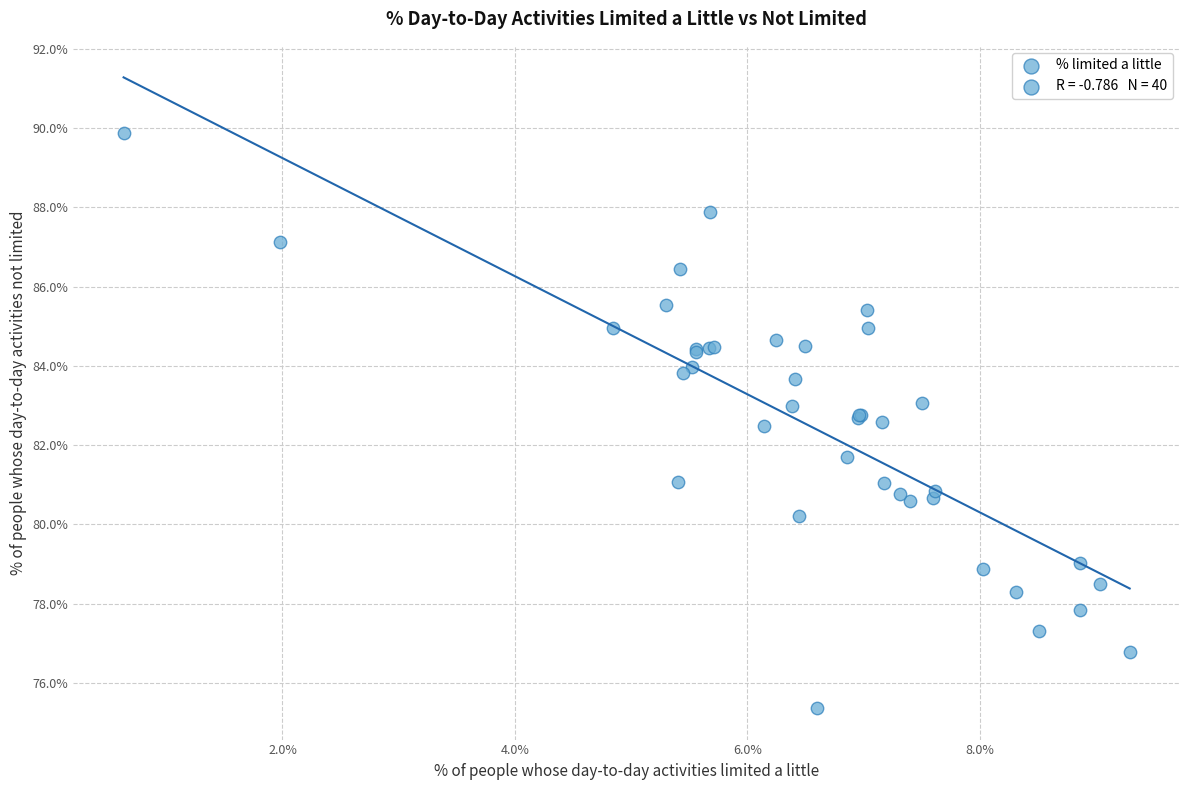

What Y value in the scatter plot is closest to 82?

81.7